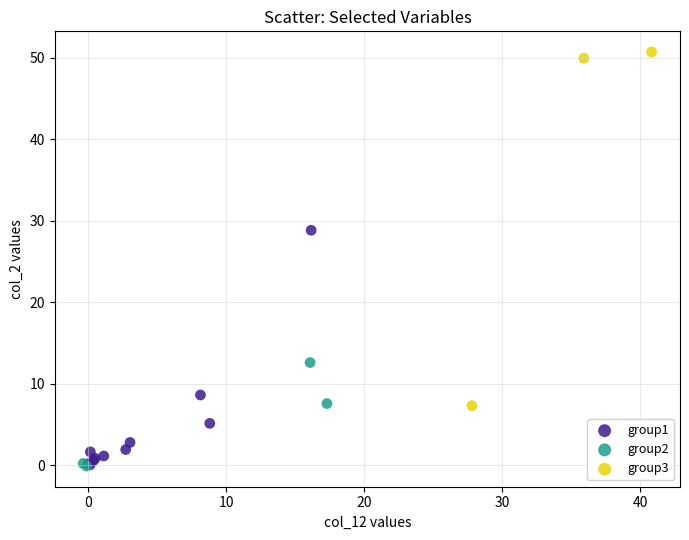

Which series has the largest Y range (max minus min)?

group3